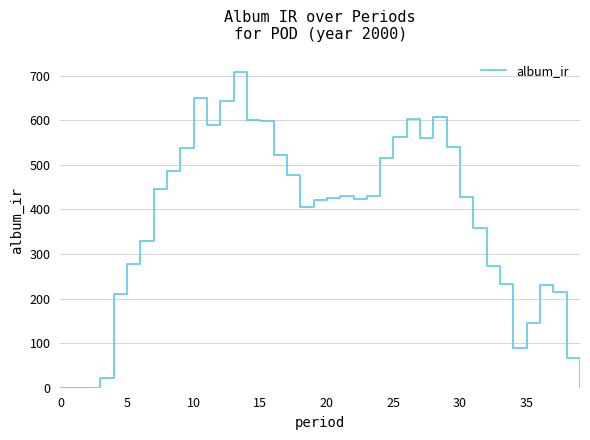

What is the difference between the maximum and minimum values?

707.5